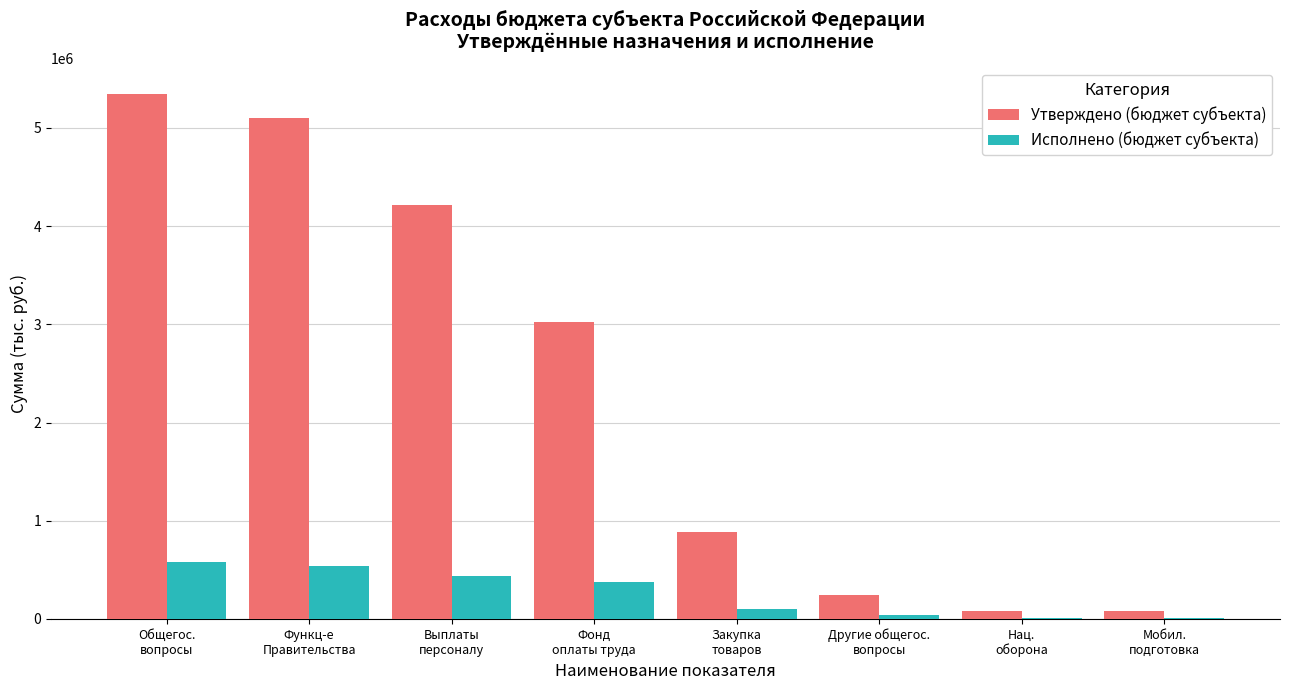

How many distinct data groups are displayed?

2